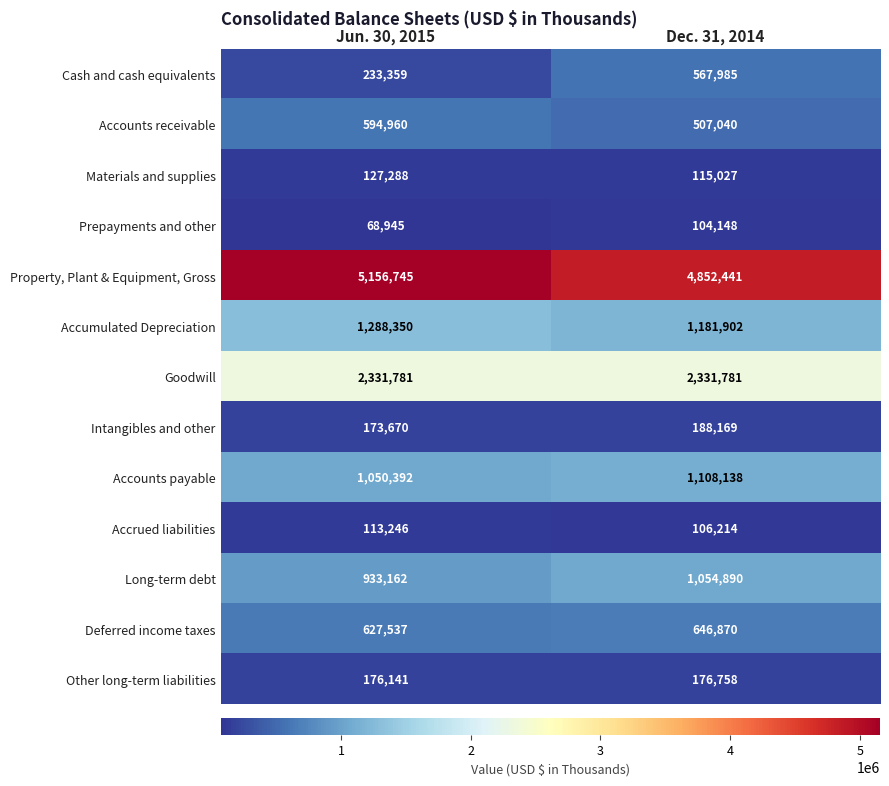

What is the lowest value of the Deferred income taxes series?

627537